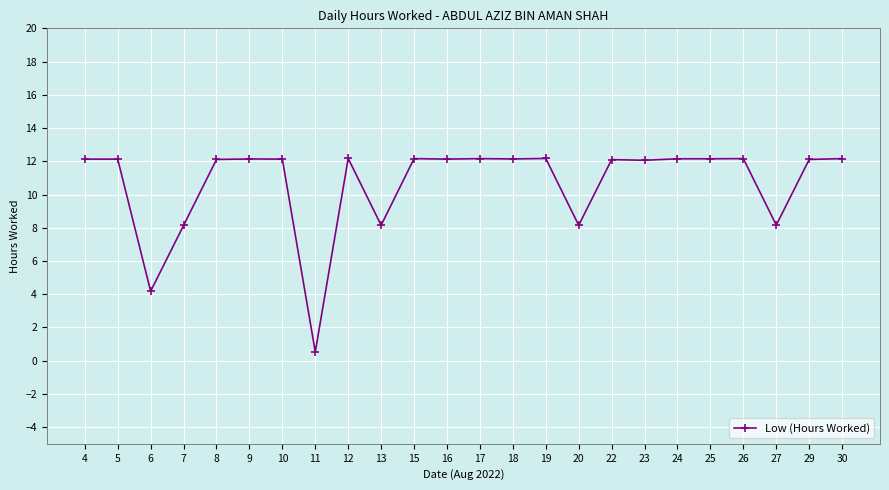

True or false: there are more than 1 points higher than both neighbors.

True